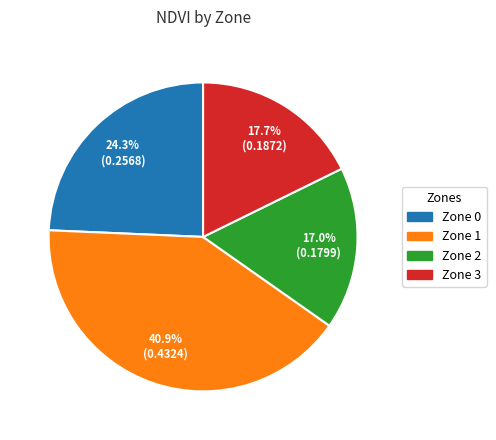

True or false: Zone 3 accounts for 18% of the total.

True